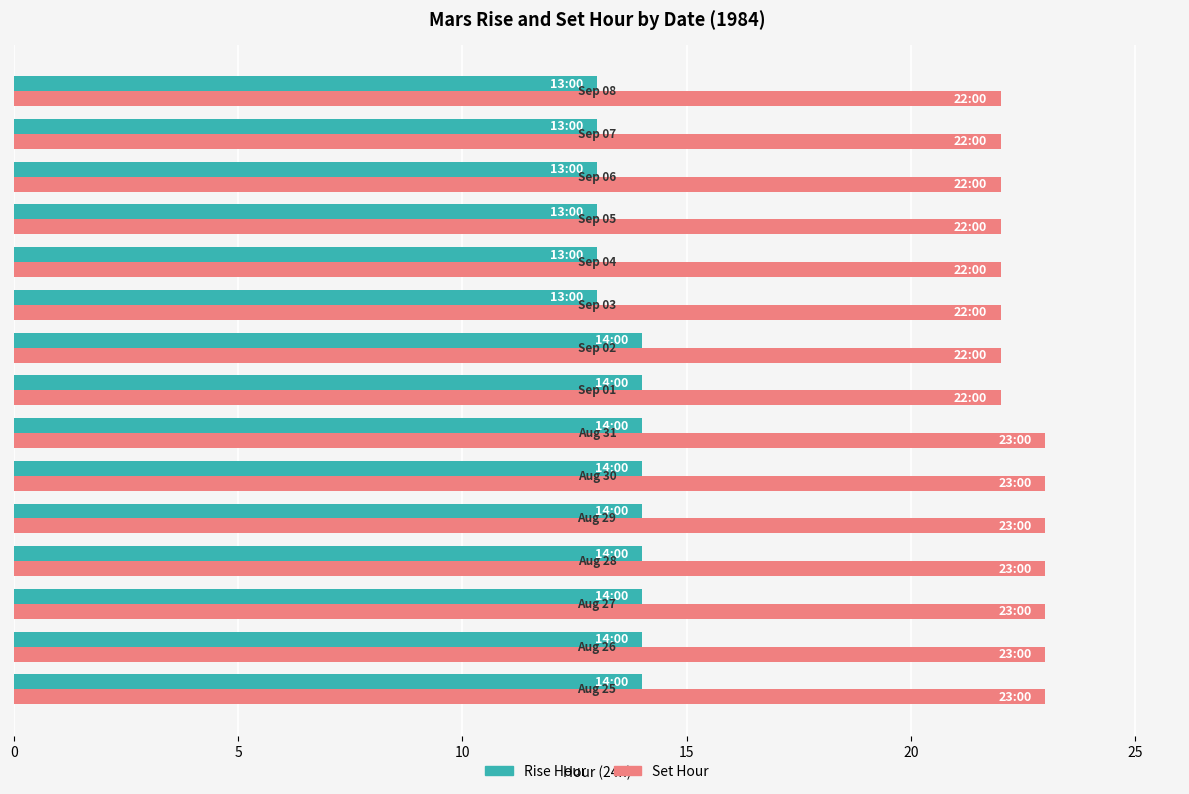

What is the maximum value shown in the chart?

23